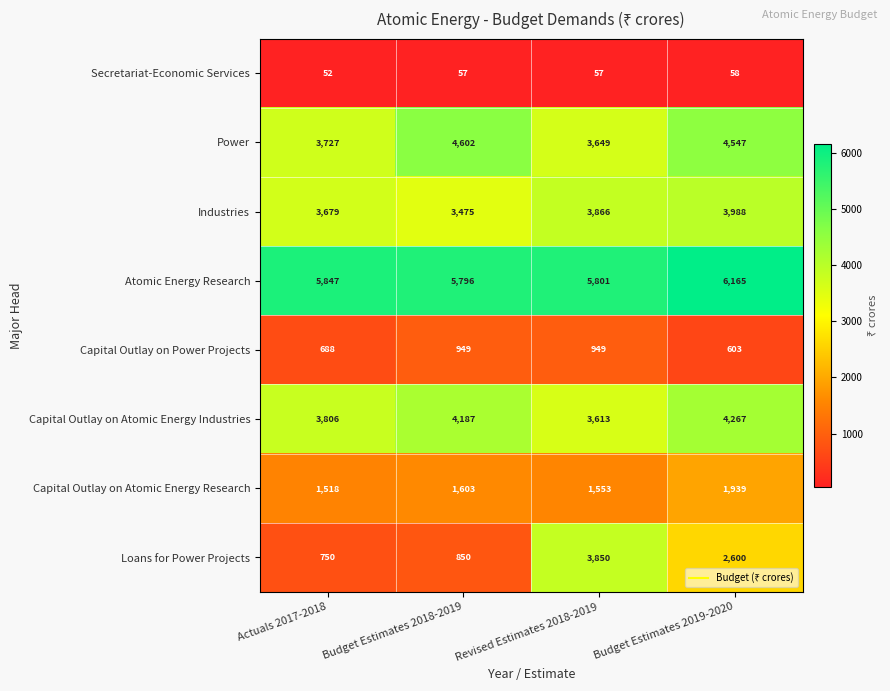

The value of Power at Actuals 2017-2018 is 3727. True or false?

True